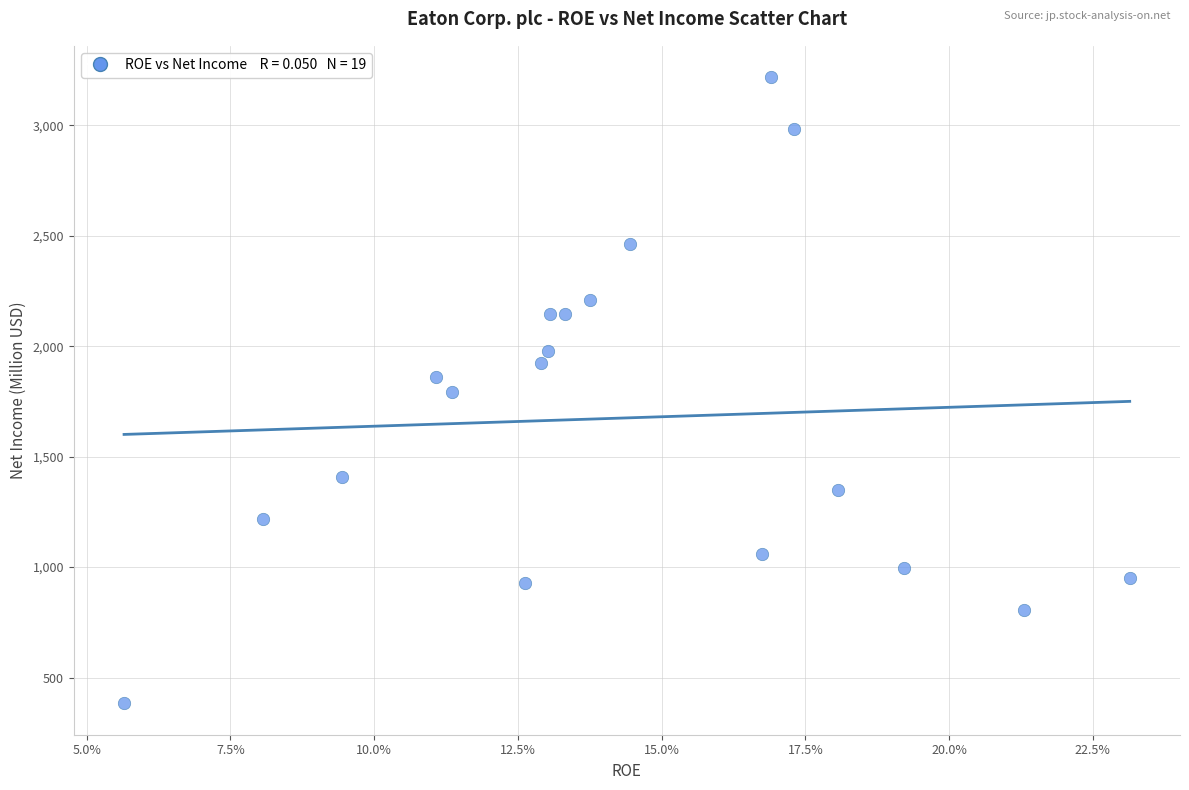

What is the range of Y values (max minus min)?

2835